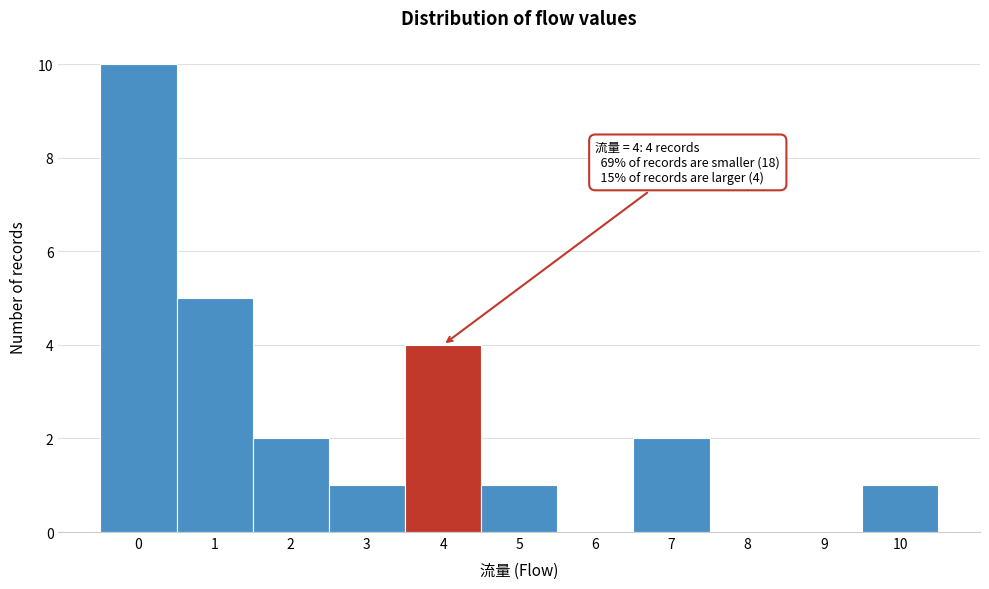

Reading left to right, extract all data points from this chart.

0=10	1=5	2=2	3=1	4=4	5=1	6=0	7=2	8=0	9=0	10=1